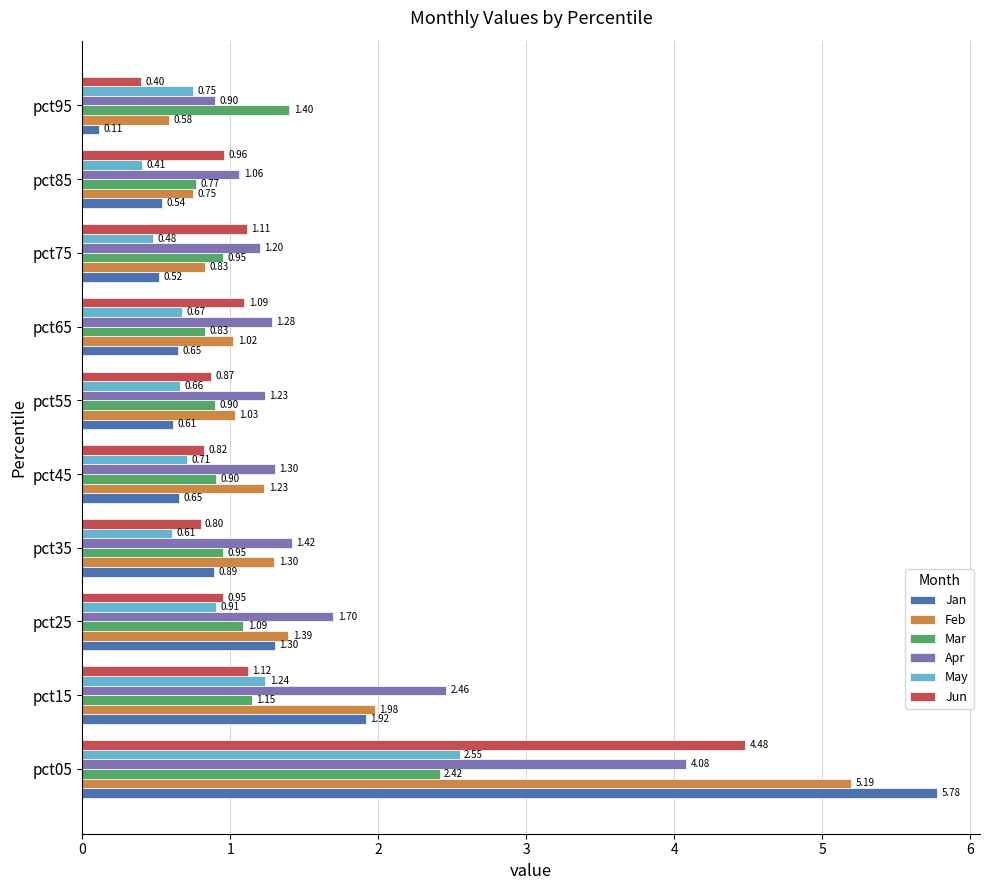

At pct05, list the series in order from smallest to largest.

Mar, May, Apr, Jun, Feb, Jan